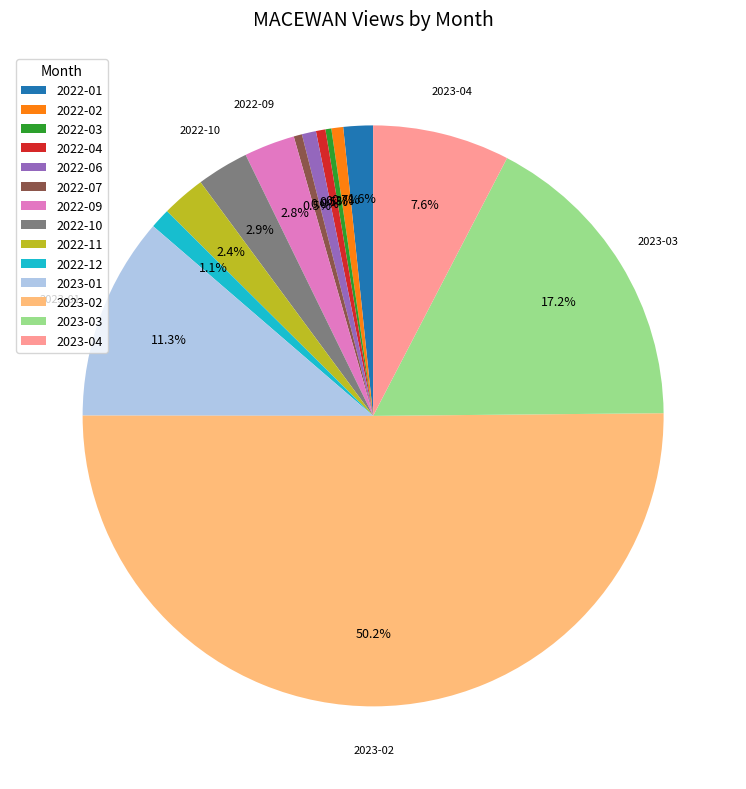

To the nearest percent, what is the difference between the largest and smallest slice percentages?

50%